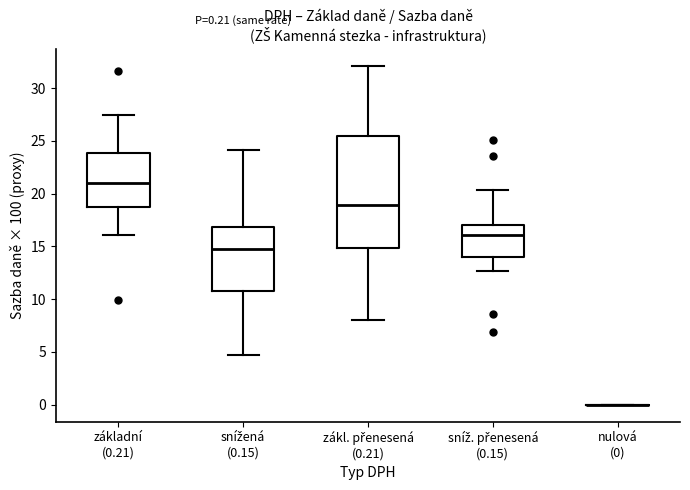

Which box is the tallest, from its lower edge to its upper edge?

zákl. přenesená (0.21)